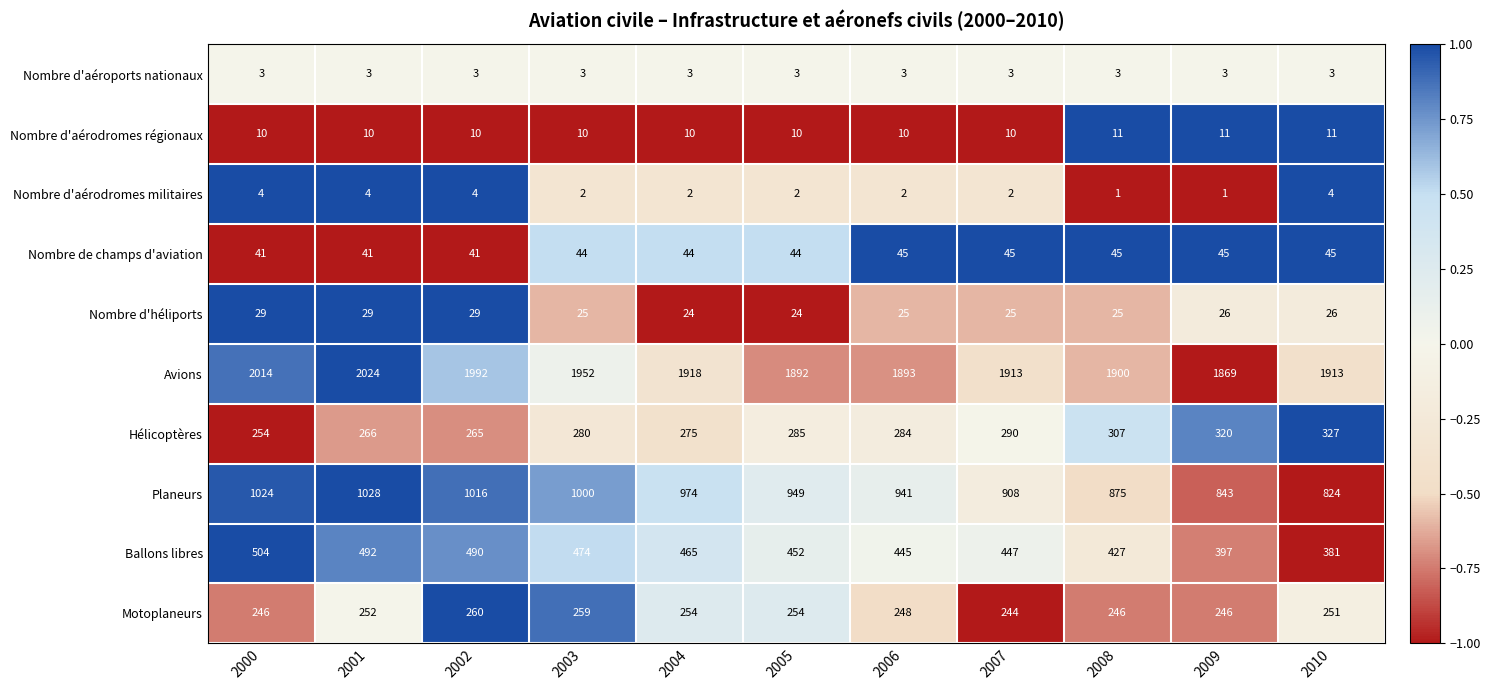

Count the Nombre d'aérodromes régionaux values in the range 10 to 11.

11